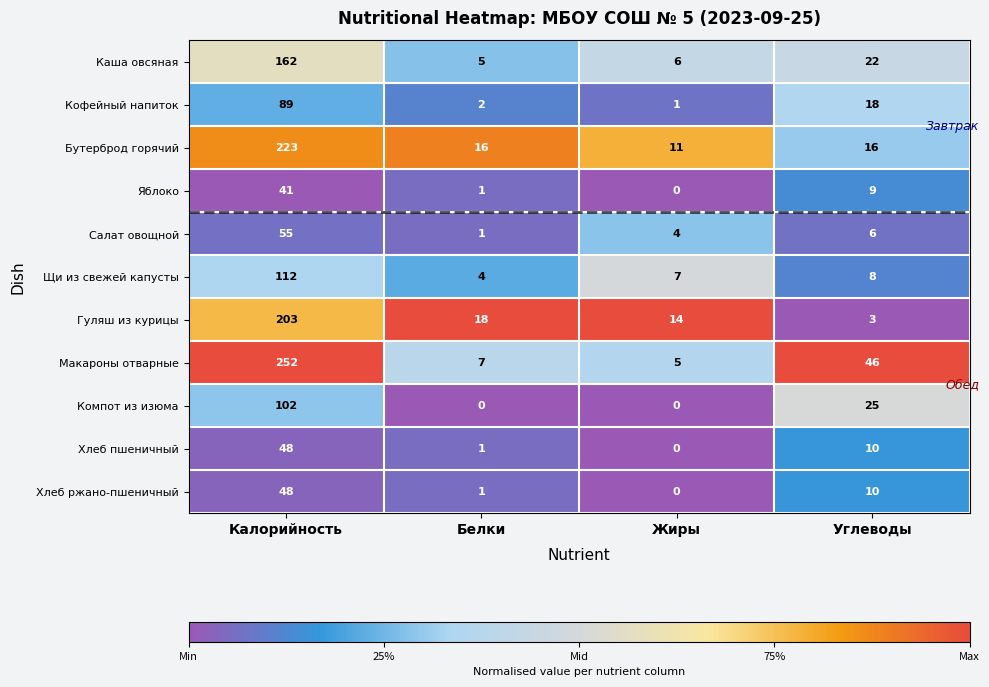

At how many categories does at least one series exceed 0?

4